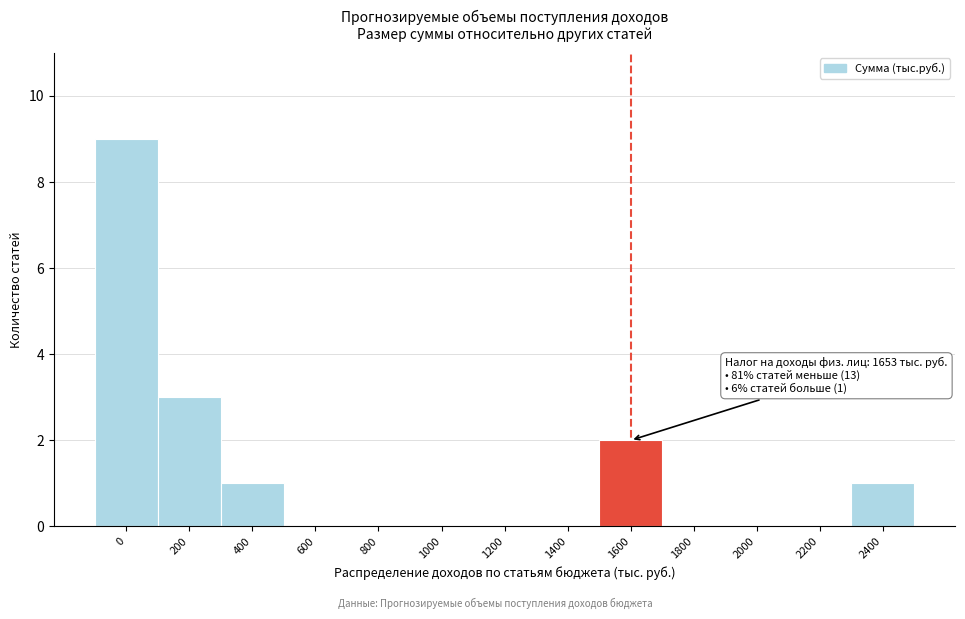

Reading left to right, transcribe all the data shown in this chart.

0=9	200=3	400=1	600=0	800=0	1000=0	1200=0	1400=0	1600=2	1800=0	2000=0	2200=0	2400=1